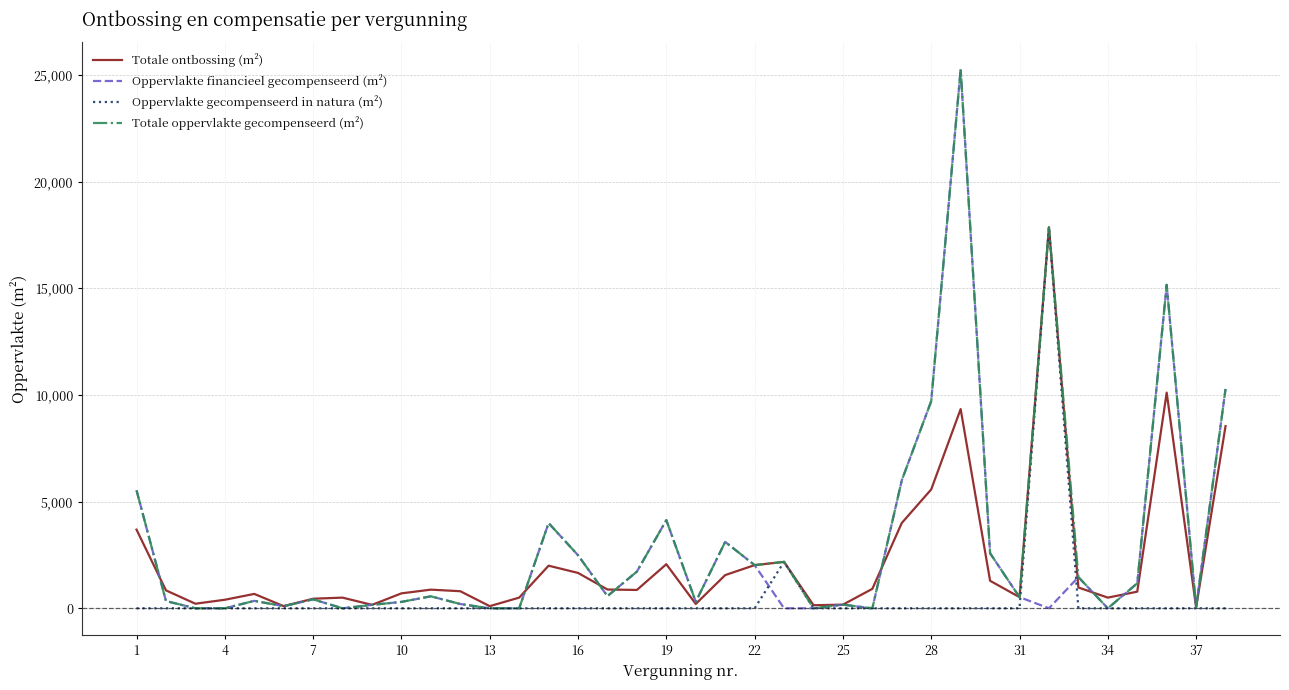

Which series has the largest total across all categories?

Totale oppervlakte gecompenseerd (m²)